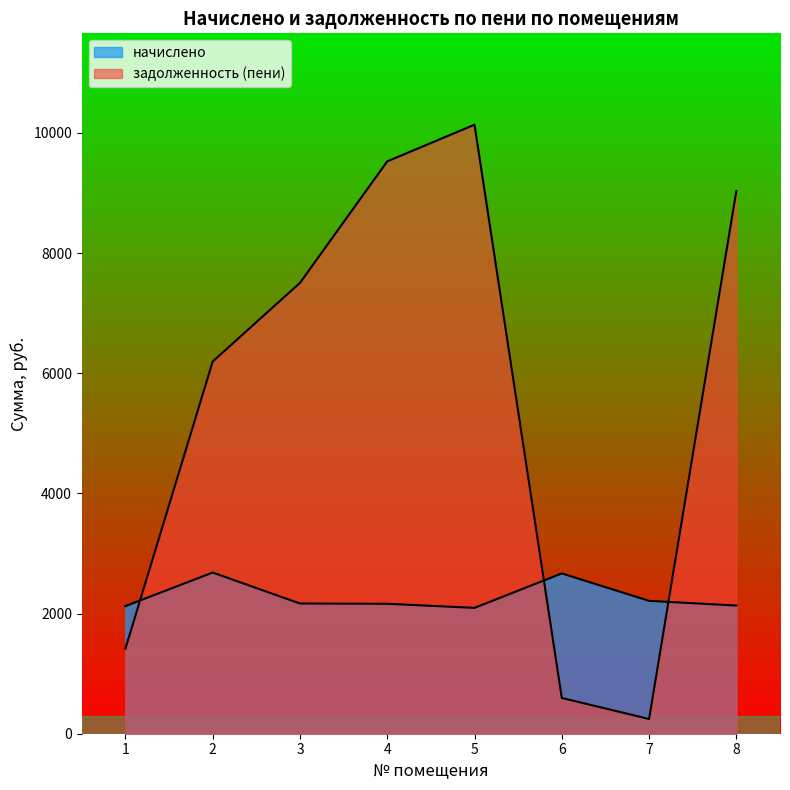

True or false: задолженность (пени) has more than 0 interior local peaks.

True